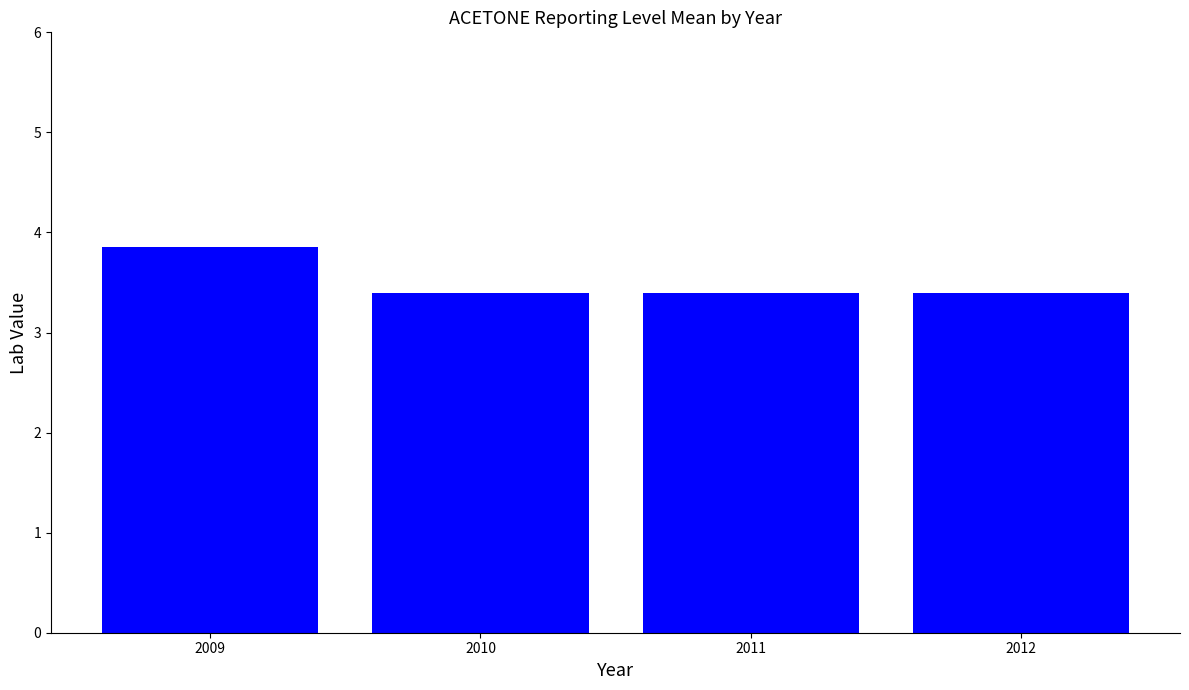

True or false: the data shows 3.4 at 2010.

True